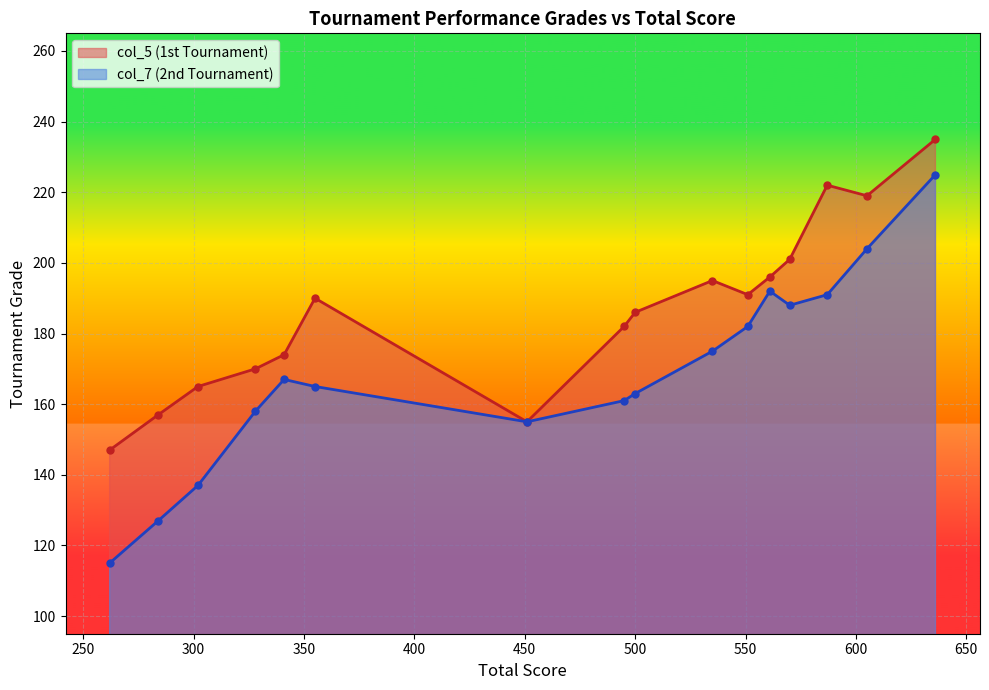

List the series in order of their overall mean, highest first.

col_5 (1st Tournament), col_7 (2nd Tournament)